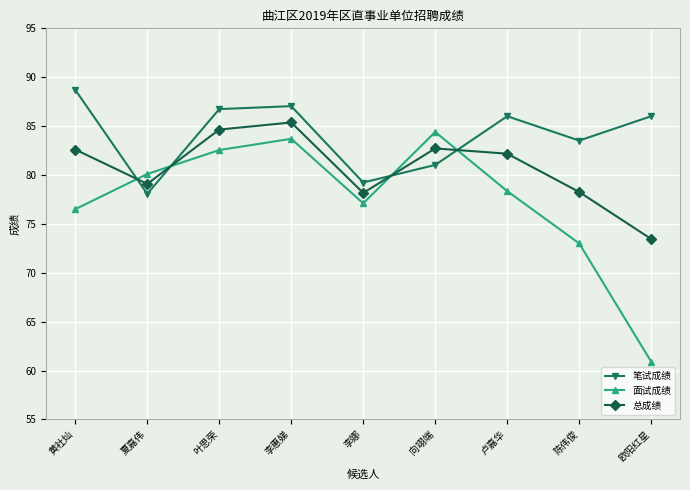

How many data points in 笔试成绩 are above 86?

5